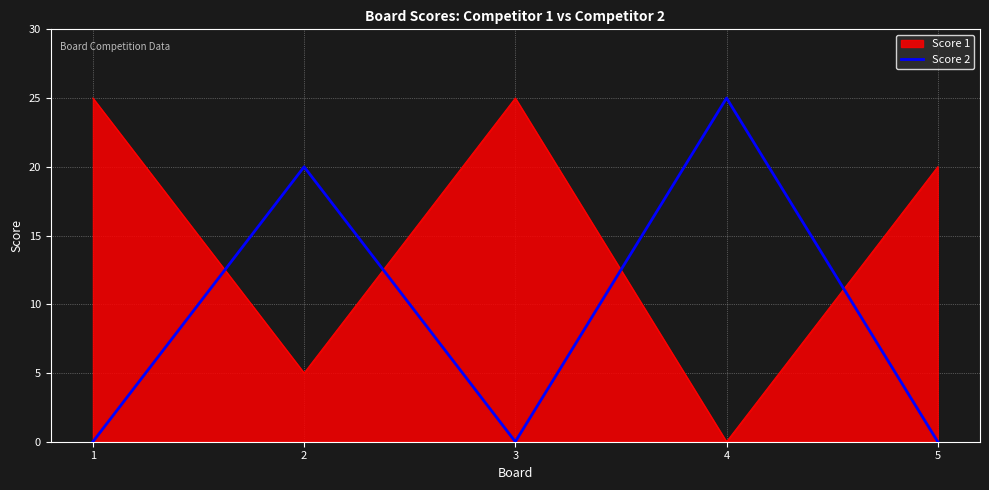

The value of Score 2 at 4 is 25. True or false?

True